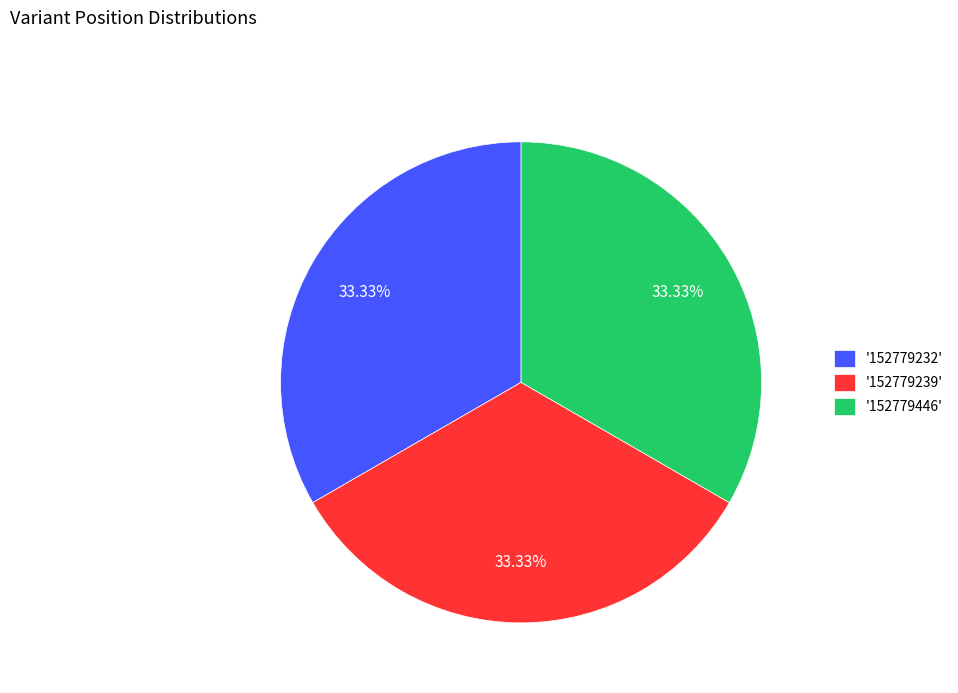

Approximately how many times larger is the value at '152779446' compared to '152779232'?

1.0